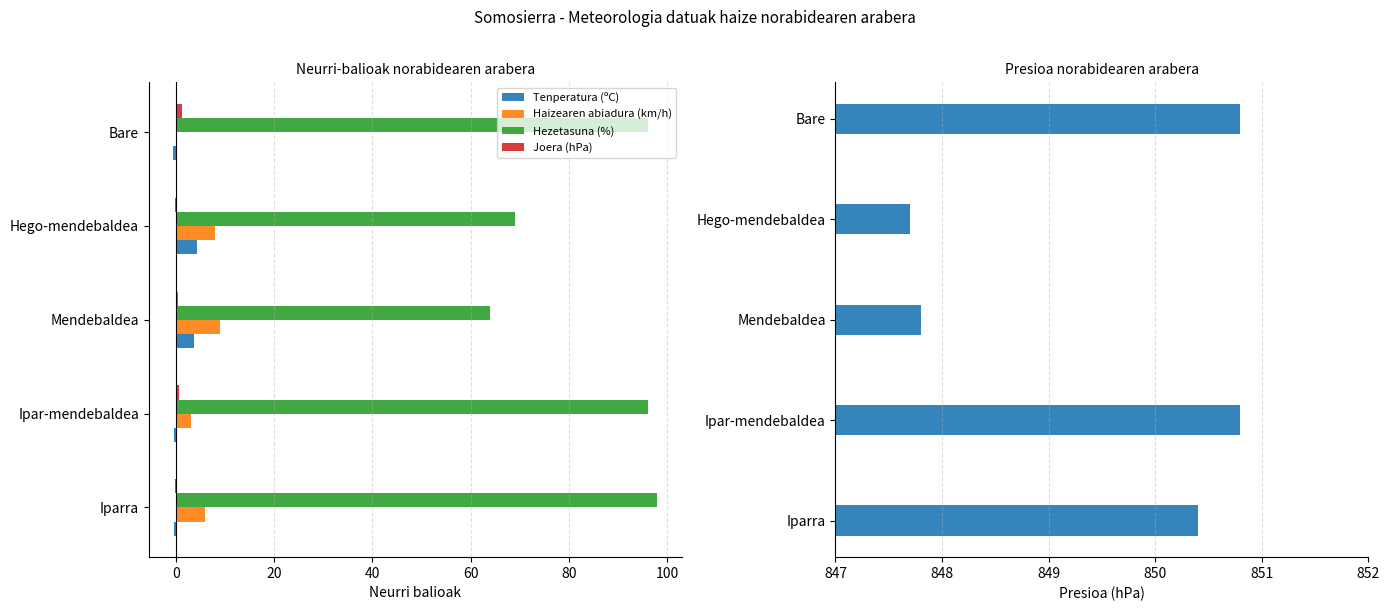

Count the number of categories in the chart.

5